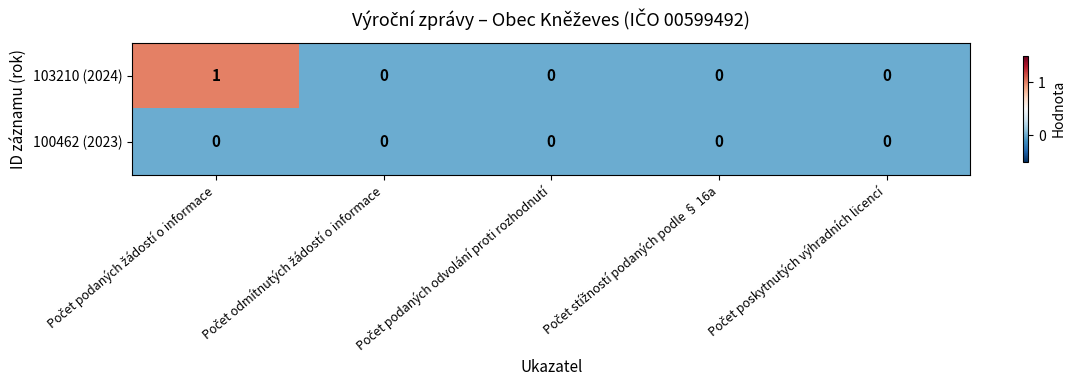

List the series in order of their overall mean, highest first.

103210 (2024), 100462 (2023)